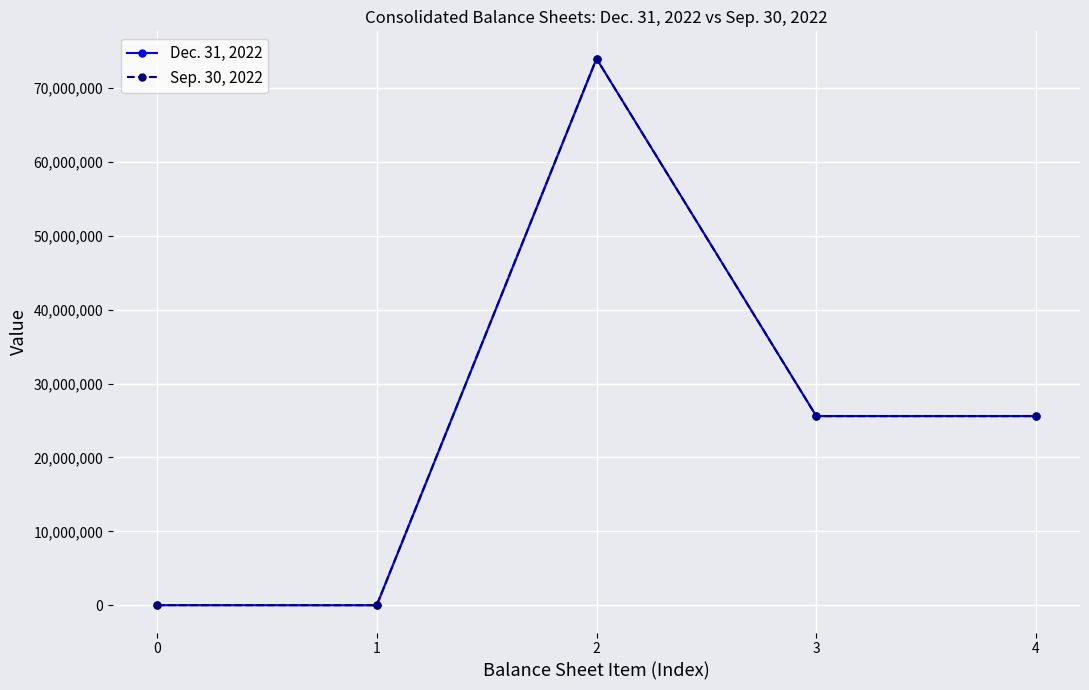

What is the maximum value shown in the chart?

74000000